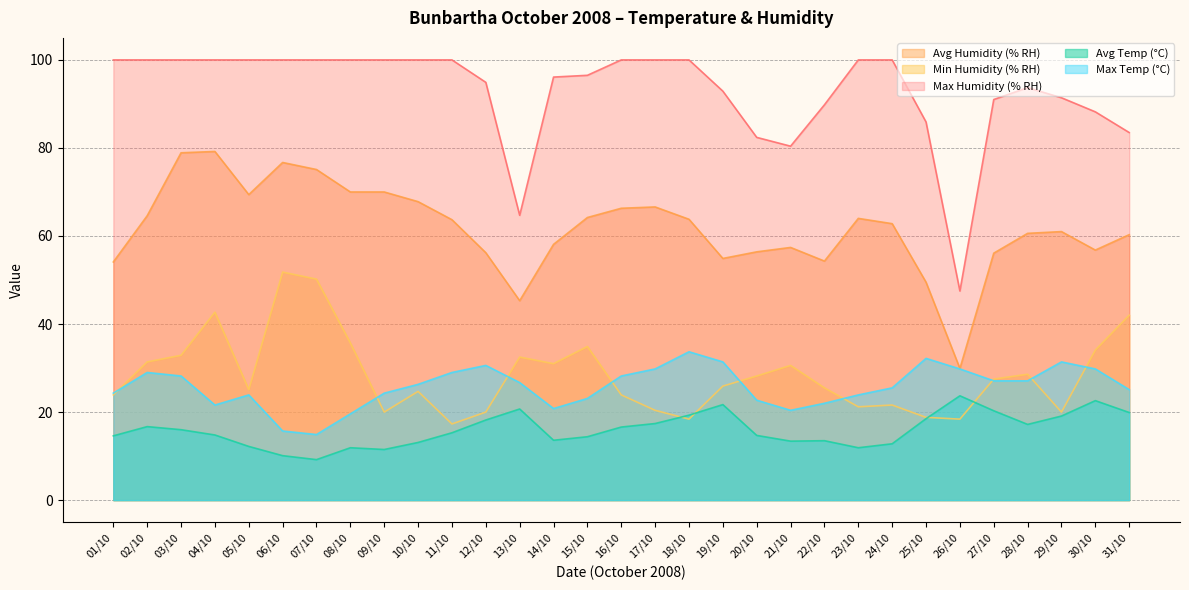

What are all the series names shown in the legend?

Avg Humidity (% RH), Min Humidity (% RH), Max Humidity (% RH), Avg Temp (°C), Max Temp (°C)